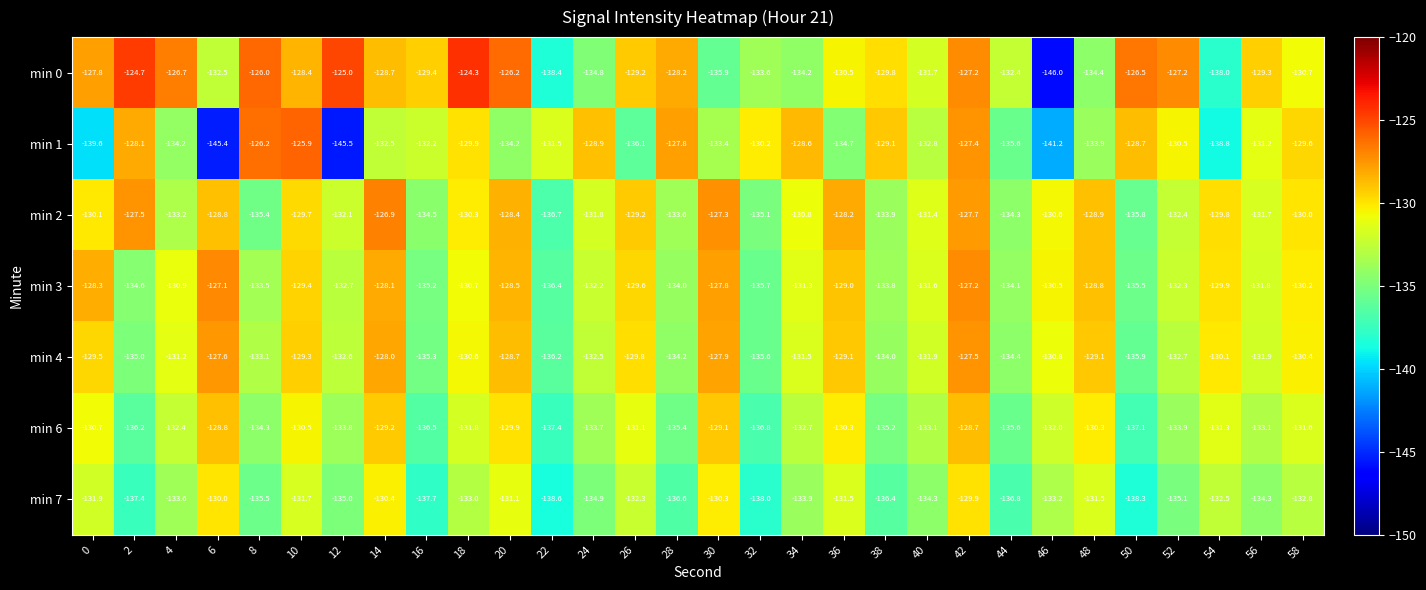

List the series in order of their peak value, highest first.

min 0, min 1, min 2, min 3, min 4, min 6, min 7